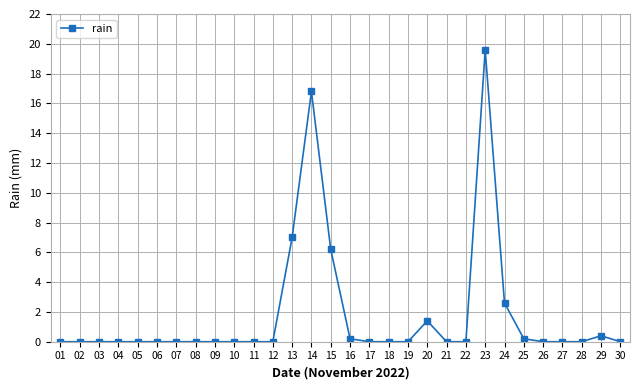

The chart shows a value of 13.0 at 05. True or false?

False